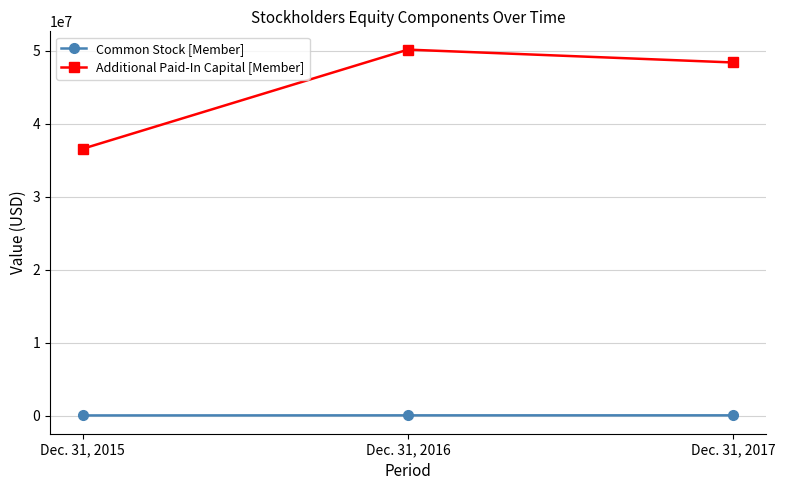

Rank the series by their average value, from highest to lowest.

Additional Paid-In Capital [Member], Common Stock [Member]